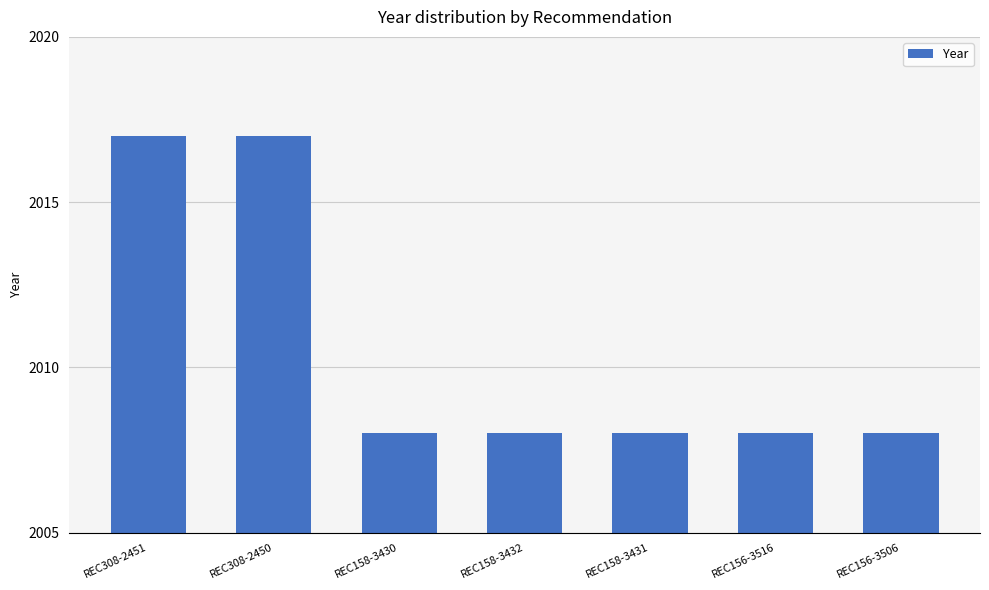

What value does the data have at REC158-3432?

2008